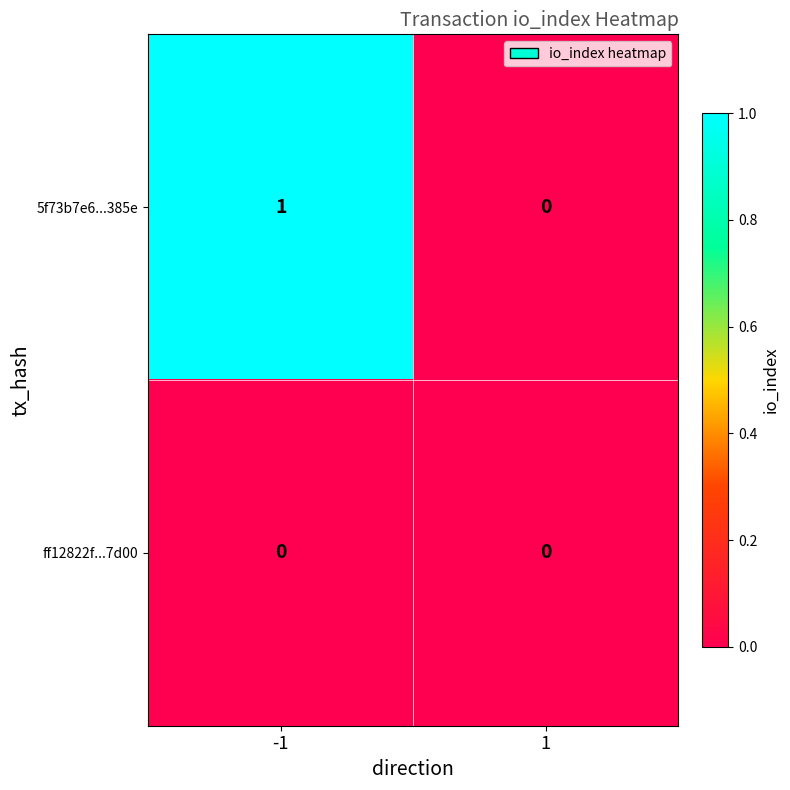

At -1, list the series in order from smallest to largest.

ff12822f...7d00, 5f73b7e6...385e